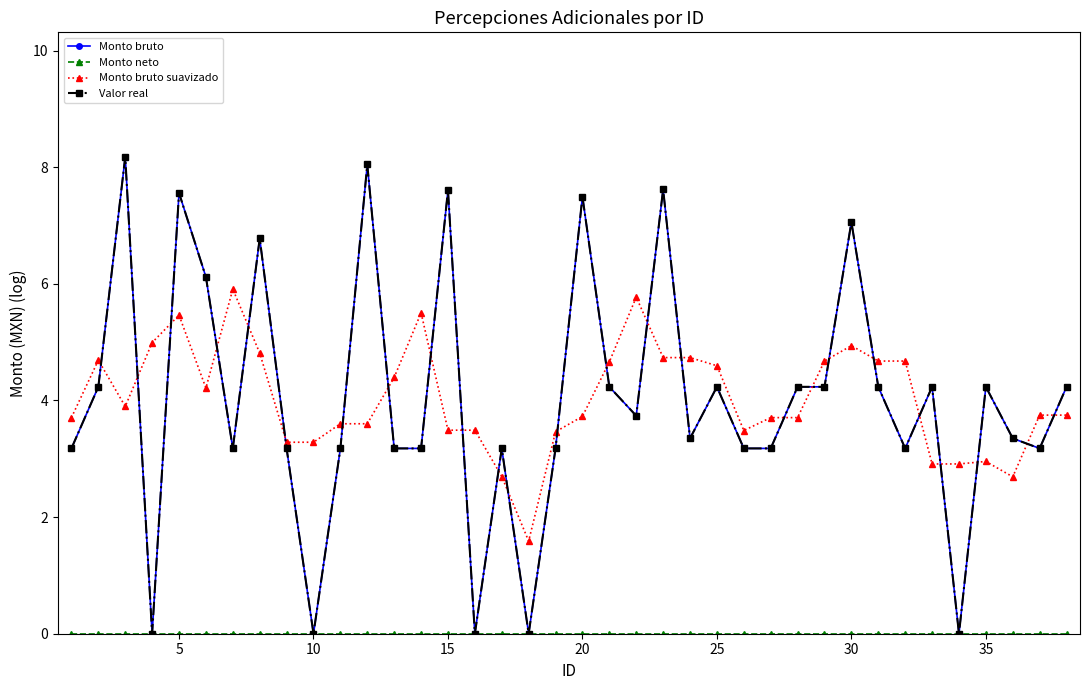

Is this an area chart (filled region under the line)?

No